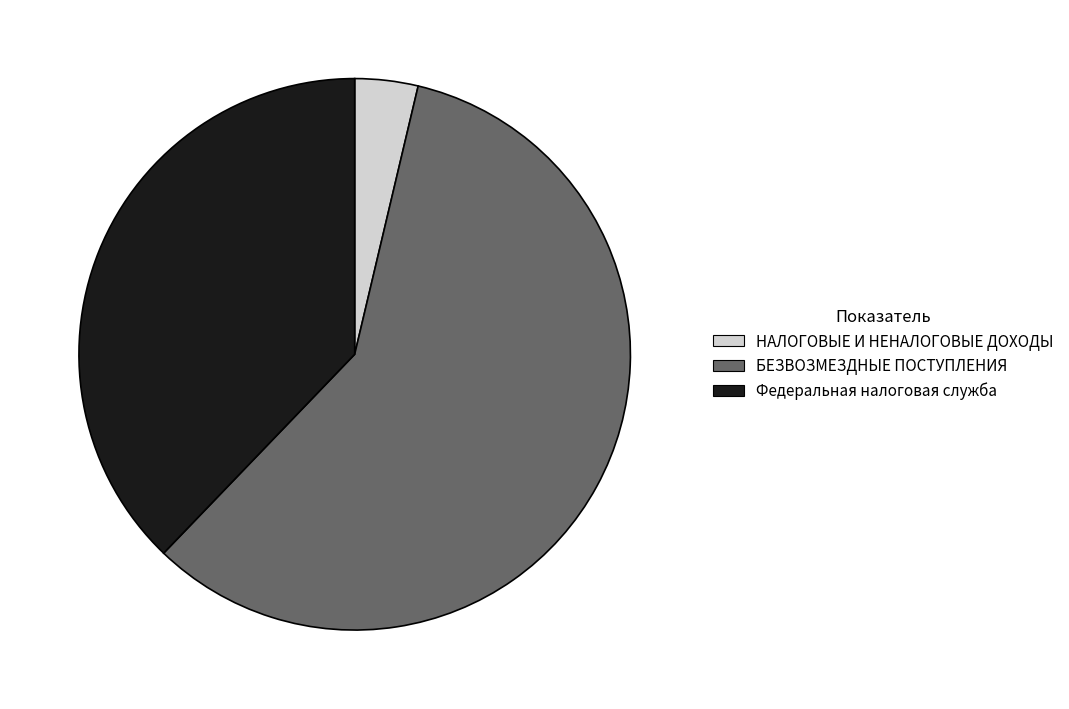

Combined, do НАЛОГОВЫЕ И НЕНАЛОГОВЫЕ ДОХОДЫ and Федеральная налоговая служба account for over 50%?

No